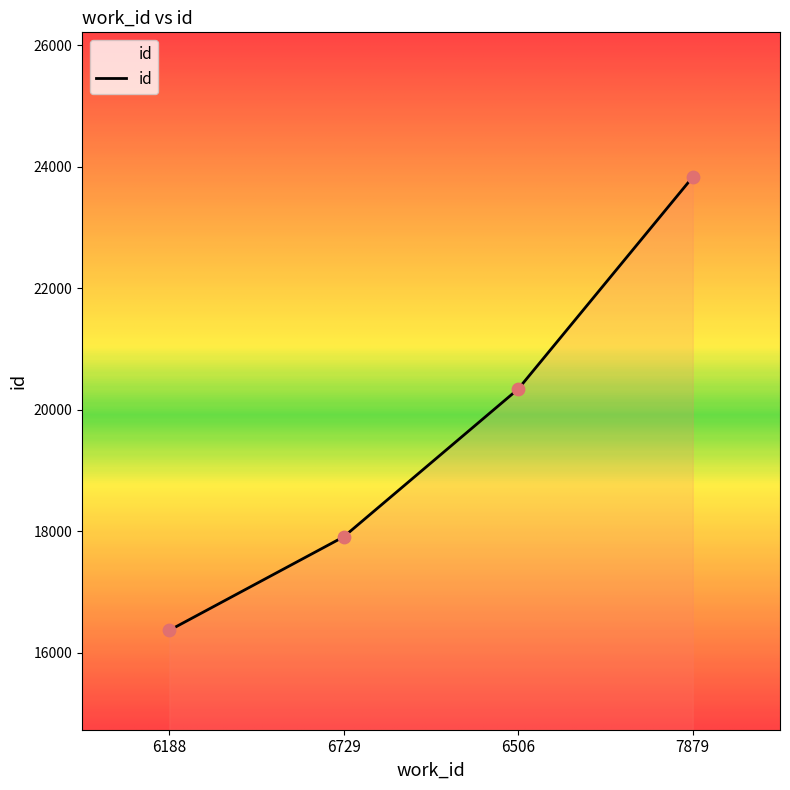

Approximately how many times larger is the value at 6506 compared to 7879?

0.9